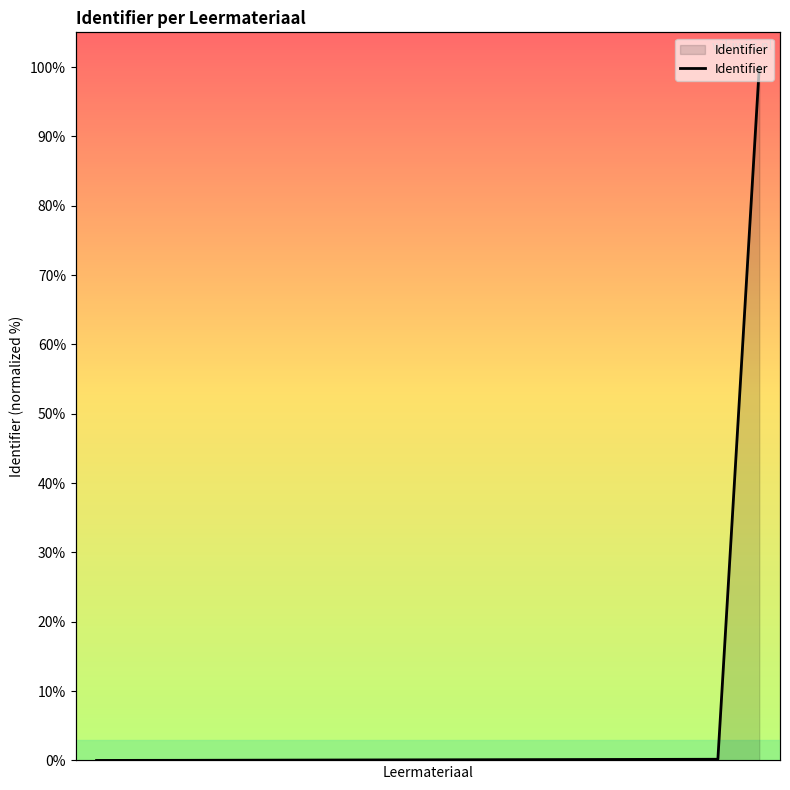

What is the average value?

6.0